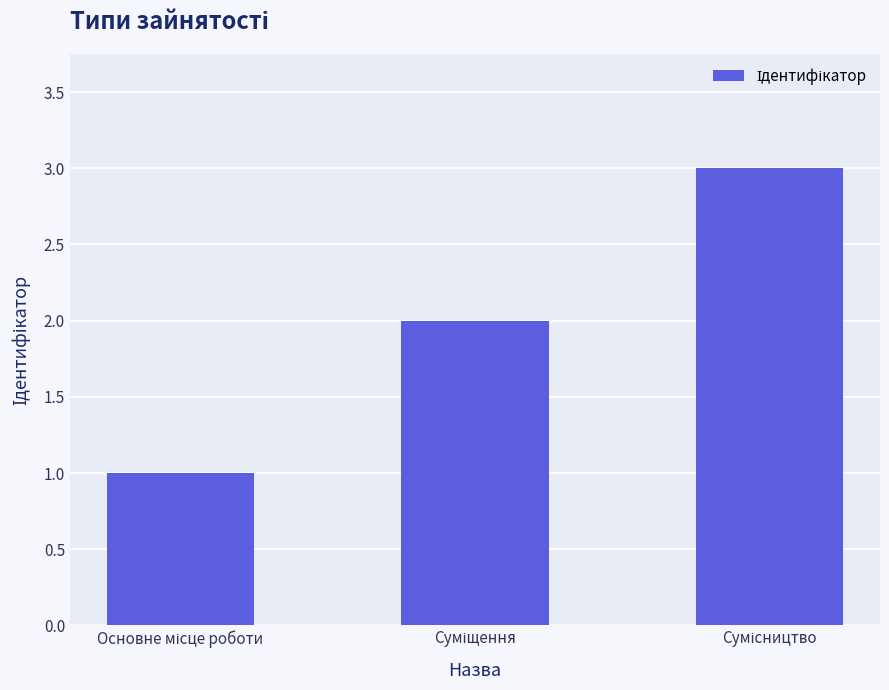

What is the maximum value shown in the chart?

3